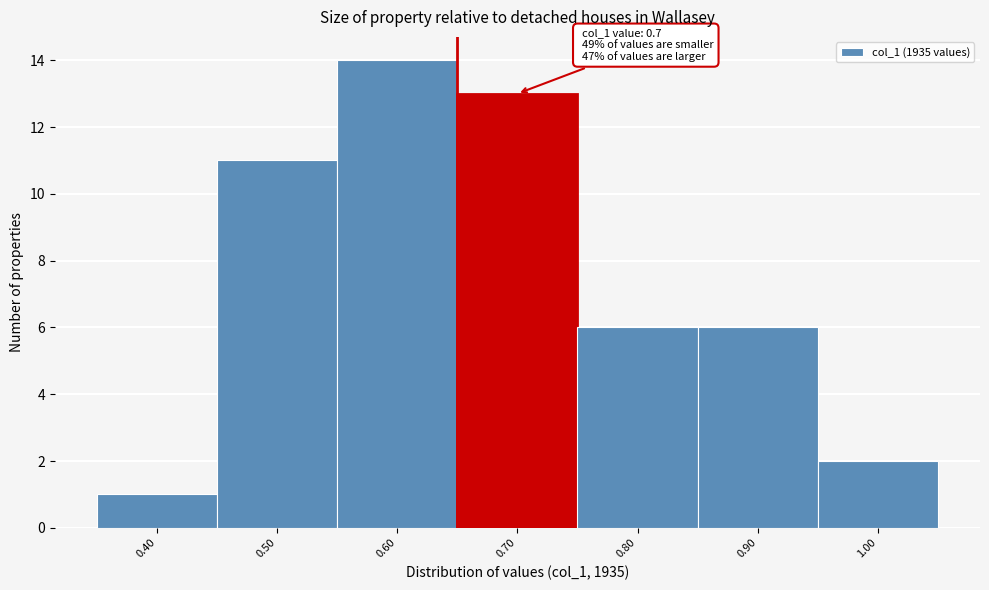

Reading left to right, extract all data points from this chart.

0.40=1	0.50=11	0.60=14	0.70=13	0.80=6	0.90=6	1.00=2